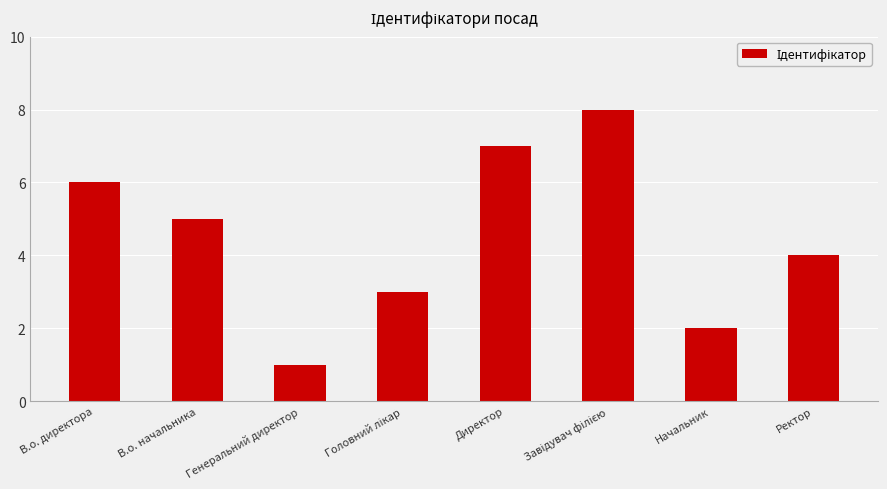

What is the greatest value displayed?

8